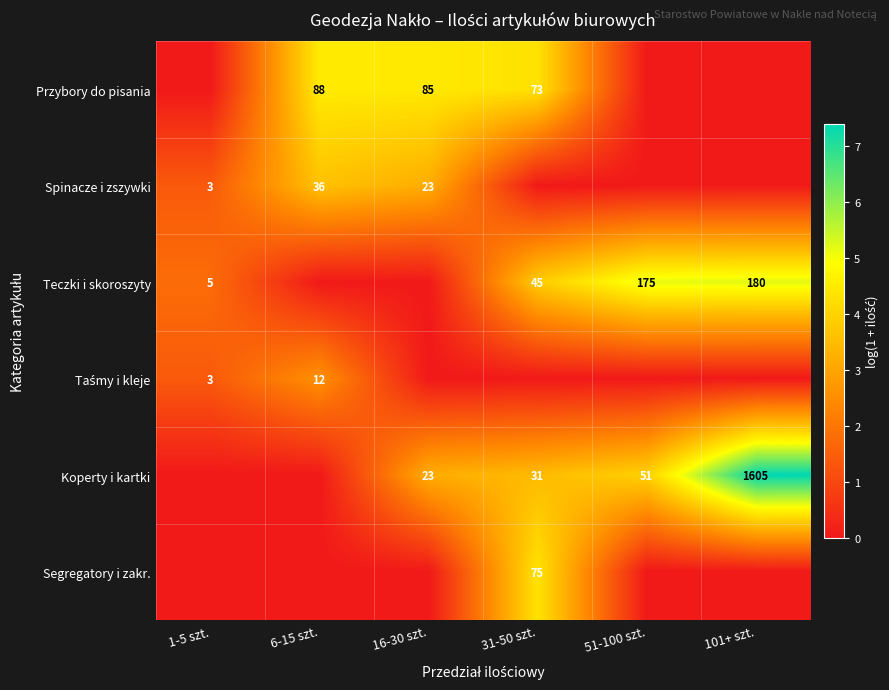

Is the value of Teczki i skoroszyty at 101+ szt. greater than the value of Spinacze i zszywki at 16-30 szt.?

Yes